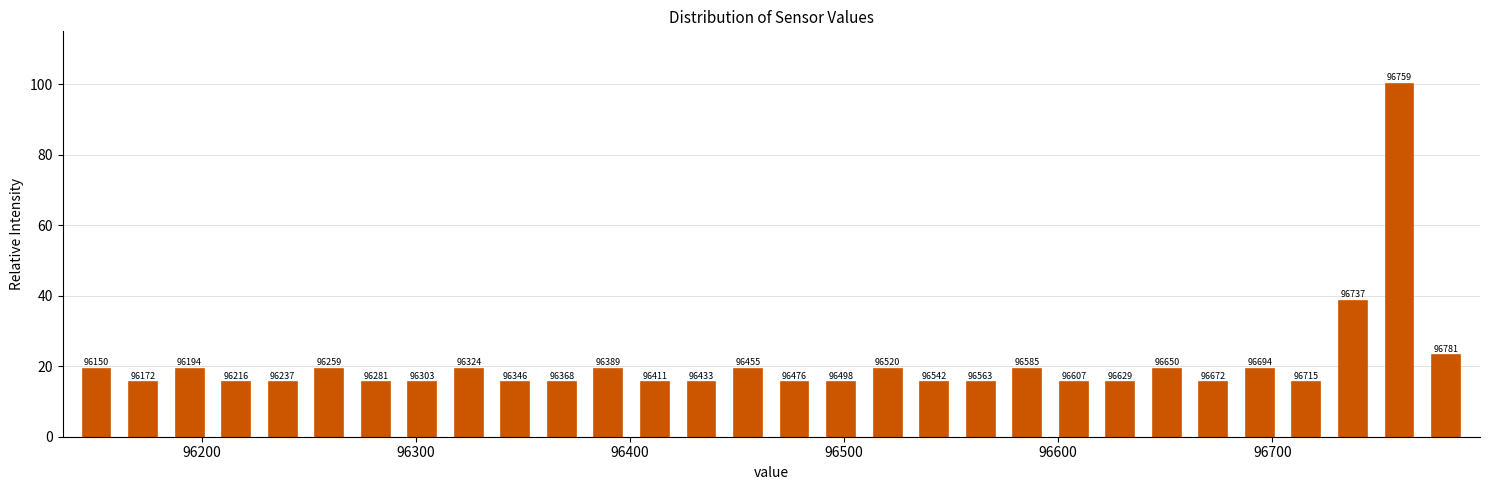

Around what value on the x-axis is the tallest bar? Give the approximate position of its centre, as read against the axis.

96760